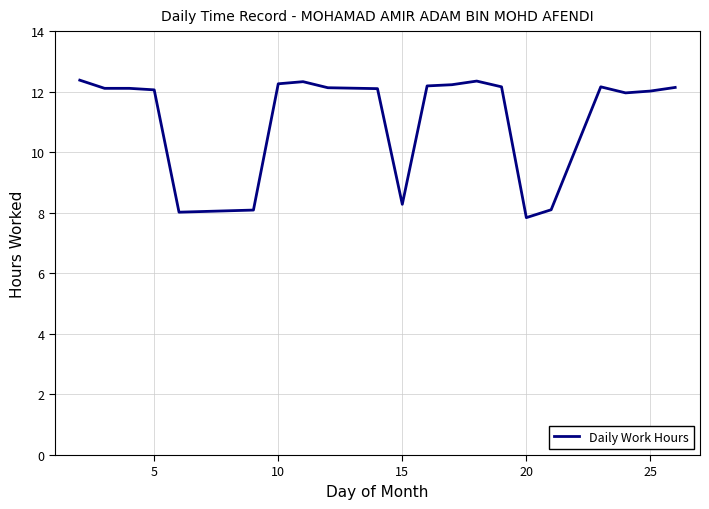

What is the difference between the maximum and minimum values?

4.5